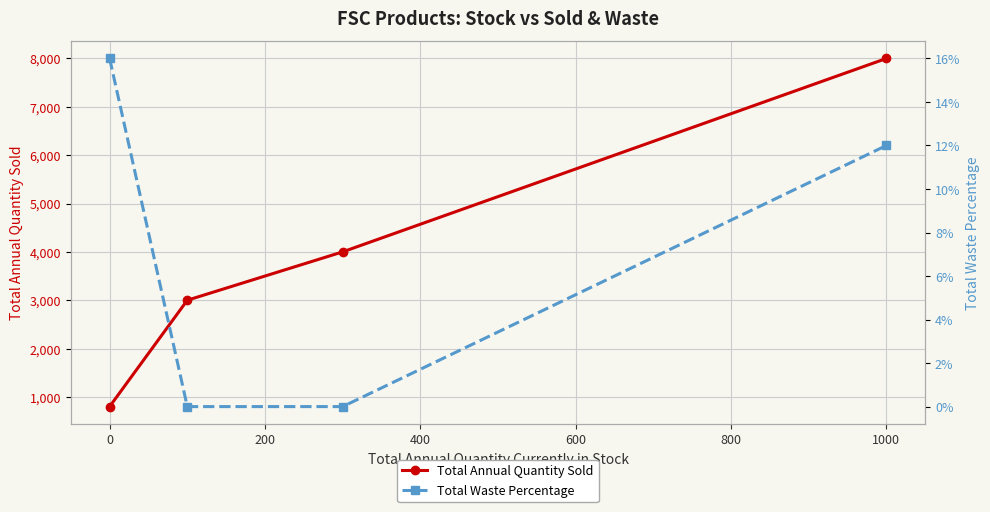

Is the value of Total Waste Percentage at 200 greater than the value of Total Annual Quantity Sold at −200?

No